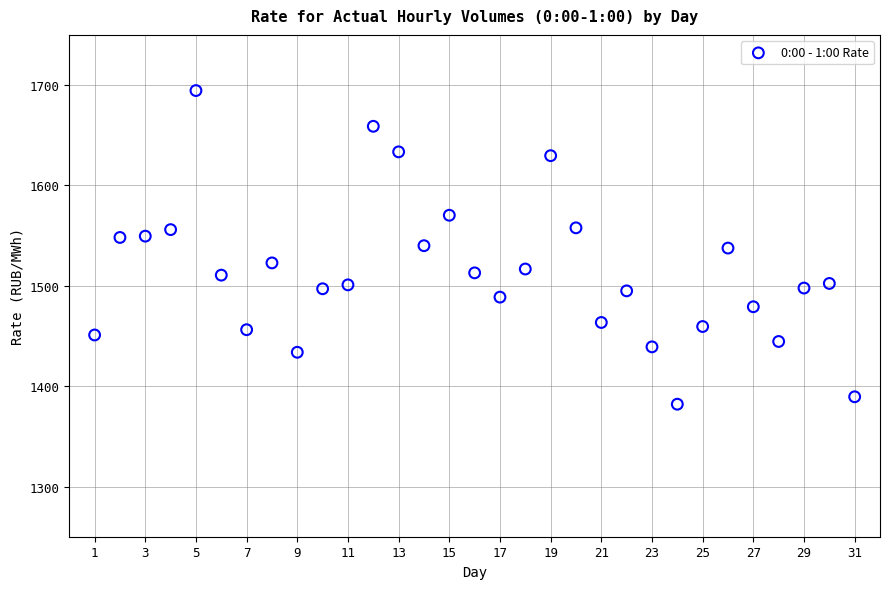

What is the range of Y values (max minus min)?

312.5